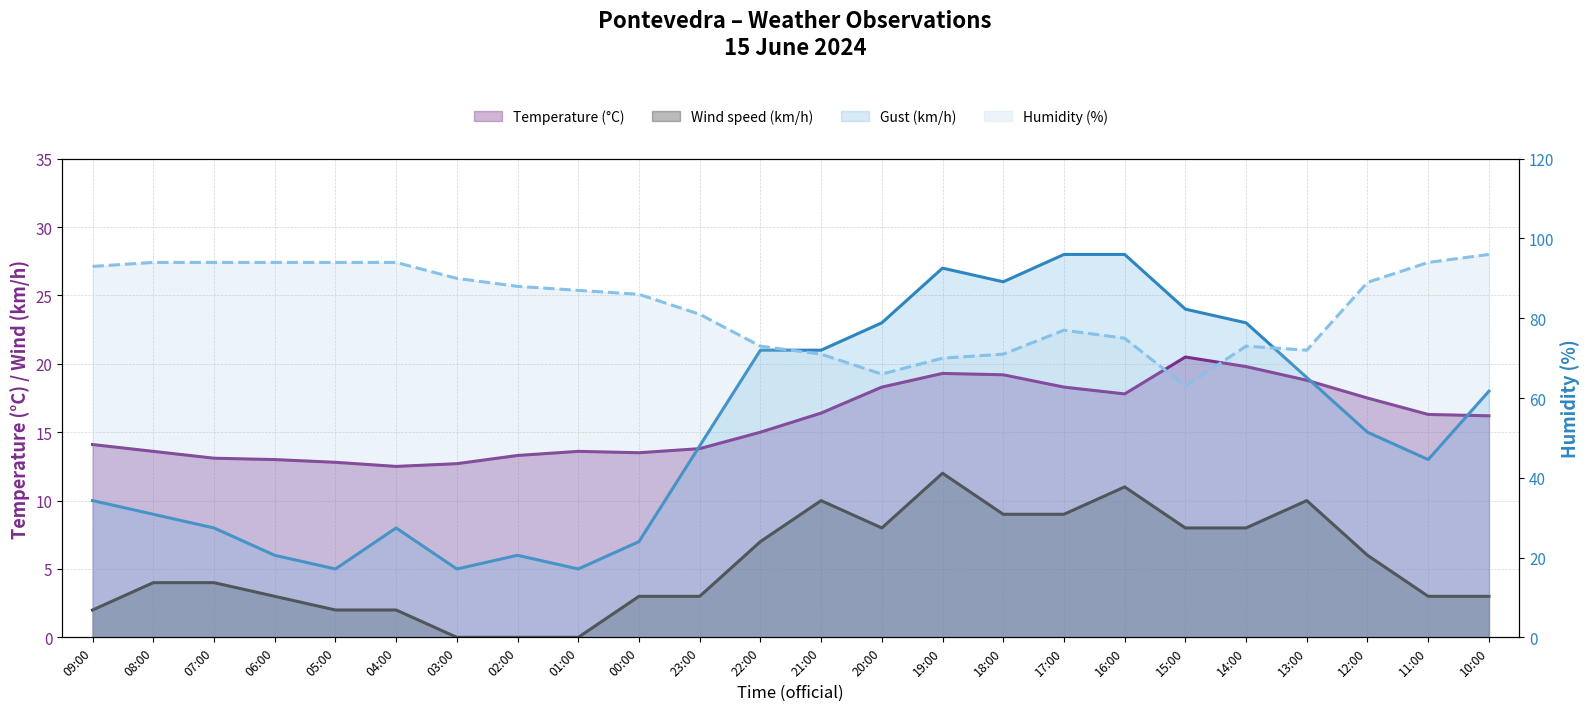

What is the greatest value displayed?

96.0